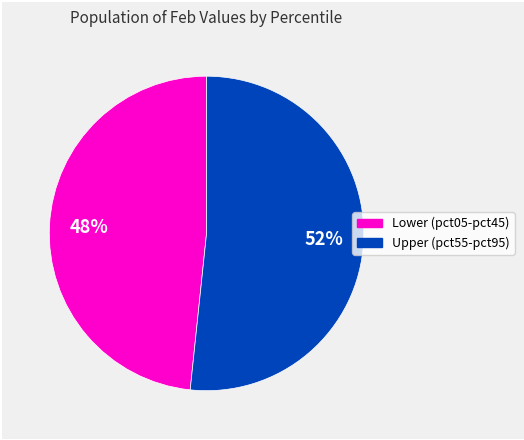

To the nearest percent, what is the average slice percentage?

50%